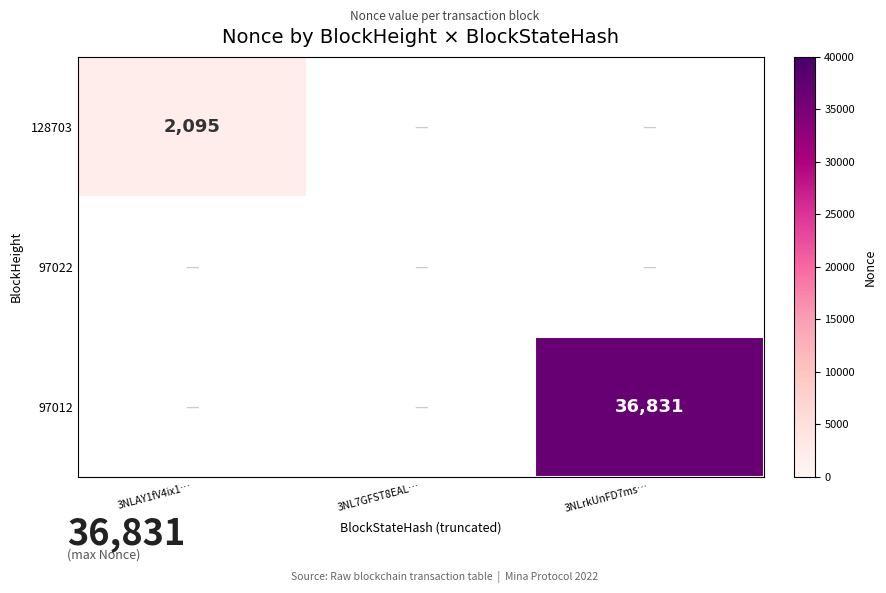

Is it true that 97012 equals 36831 at 3NLrkUnFD7ms…?

True